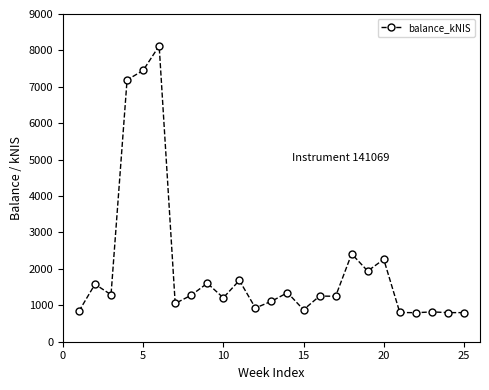

True or false: there are more than 0 points higher than both neighbors.

True